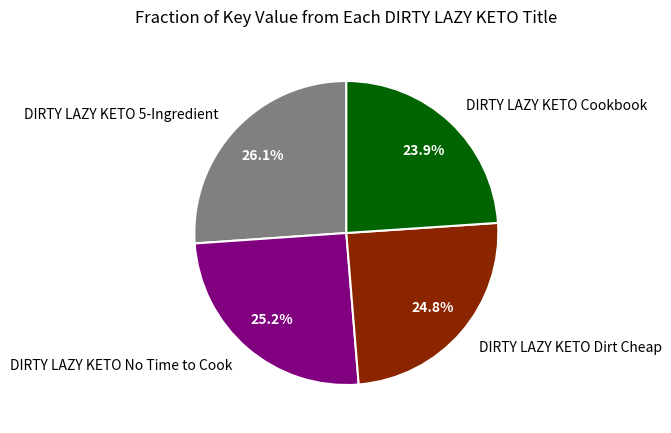

Is there a majority slice in this chart?

No